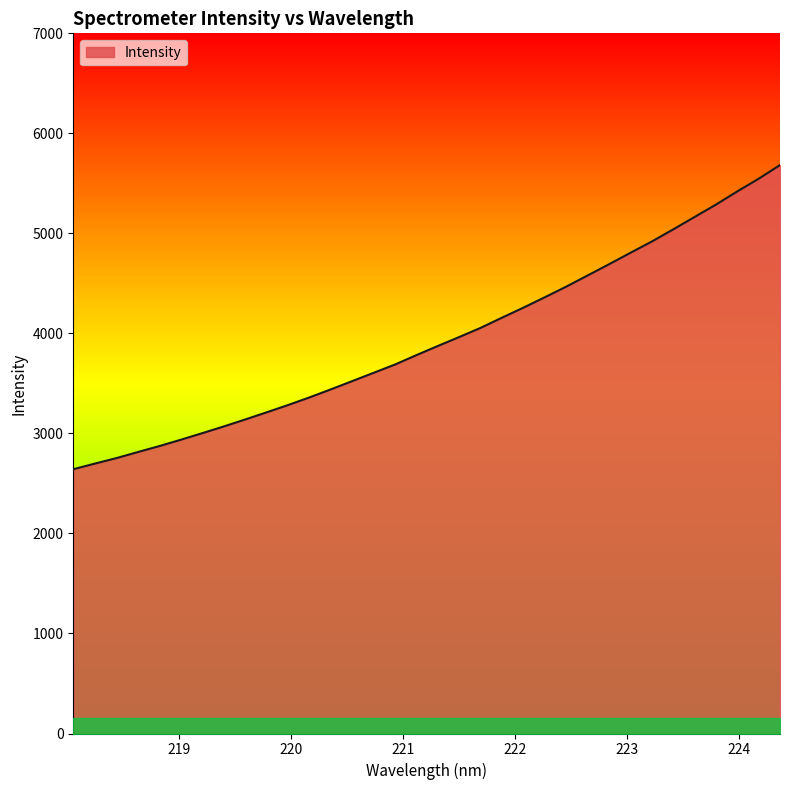

What is the greatest value displayed?

5683.2